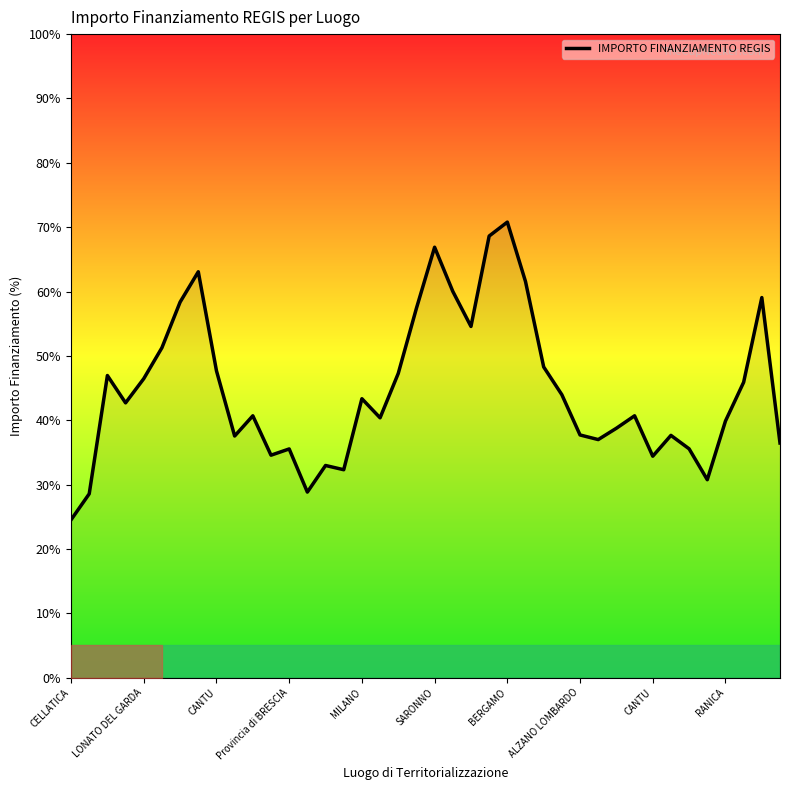

True or false: the data has more than 2 interior local peaks.

True